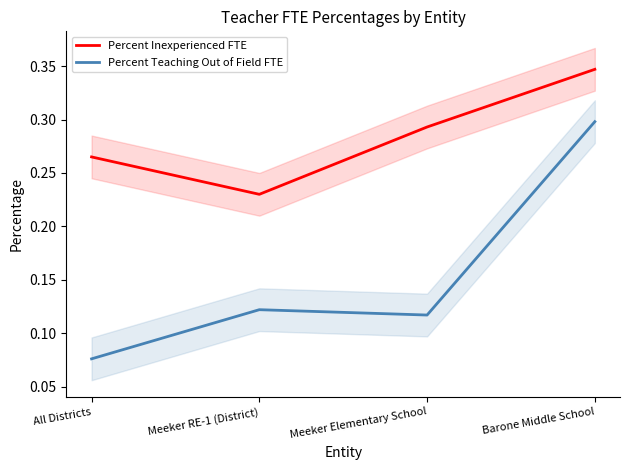

Count the Percent Teaching Out of Field FTE values in the range 0 to 1.

4